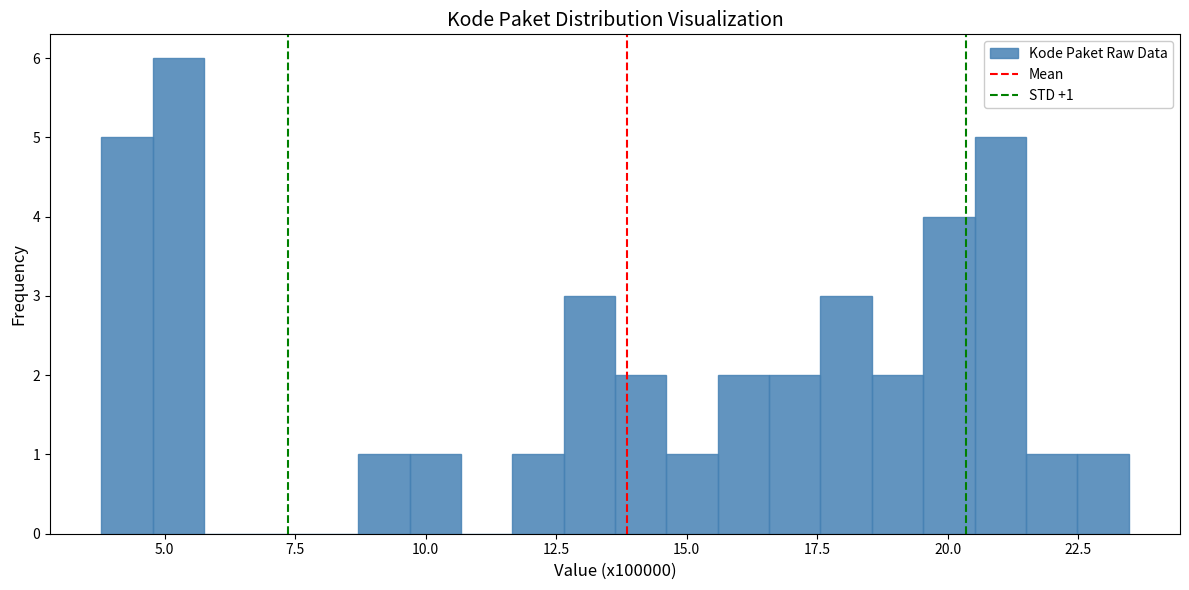

Around what value on the x-axis is the tallest bar? Give the approximate position of its centre, as read against the axis.

5.5